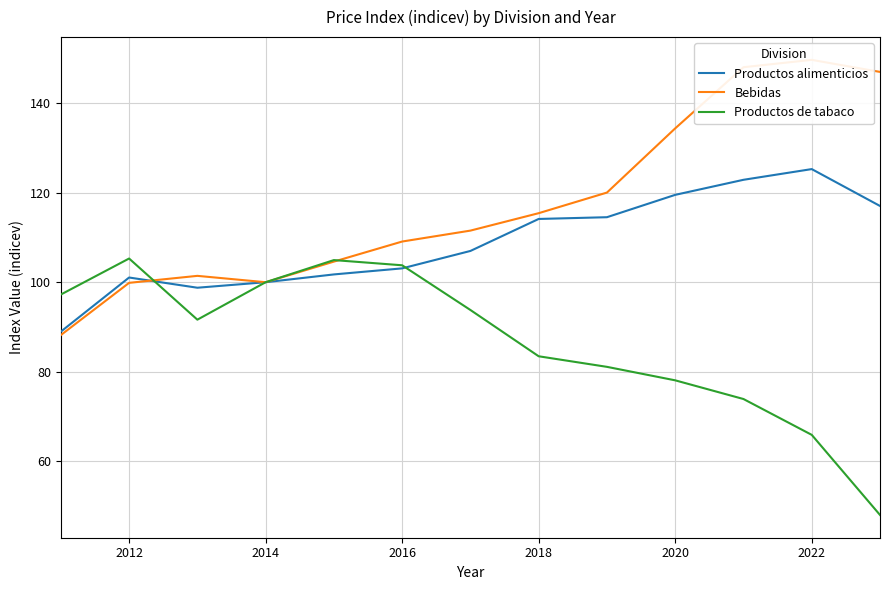

What is the value of the Productos de tabaco point at the 9th from the left?

81.1